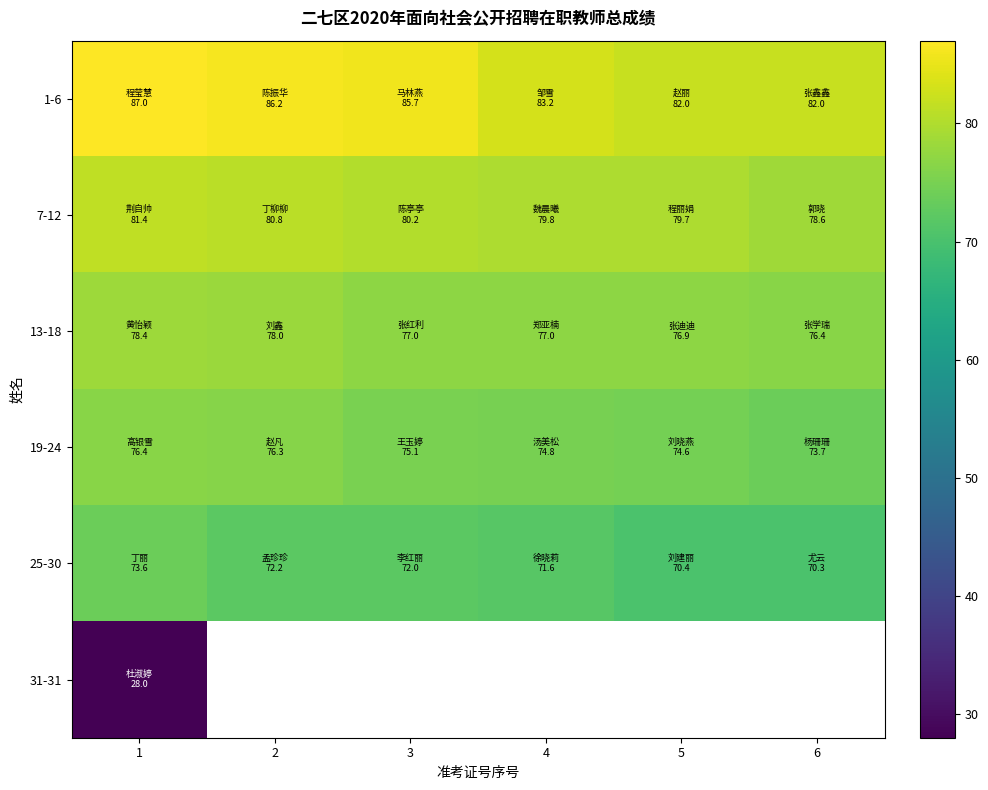

Is the value of 31-31 at 4 greater than the value of 1-6 at 4?

No